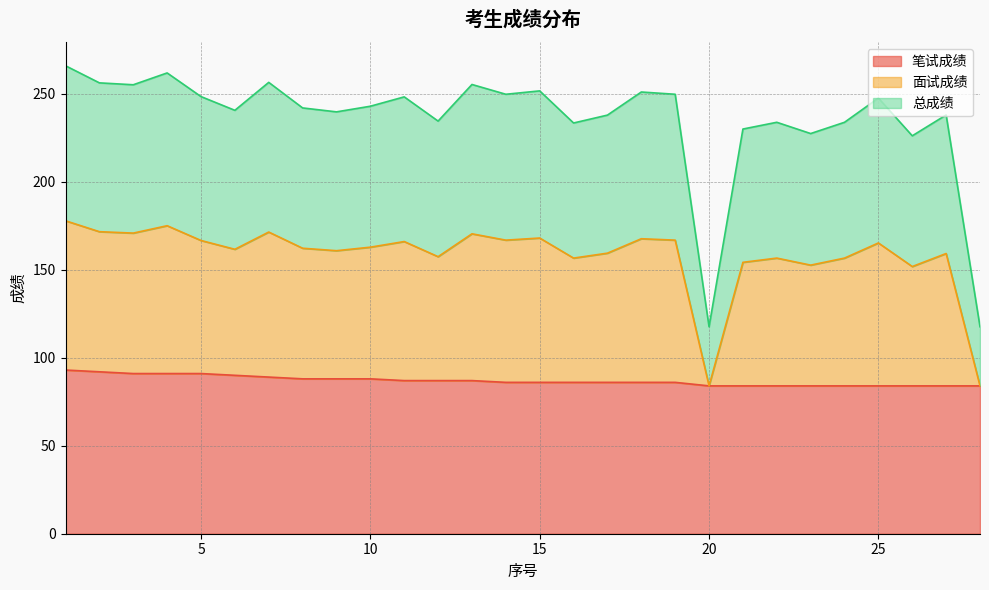

What is the lowest value of the 笔试成绩 series?

84.0